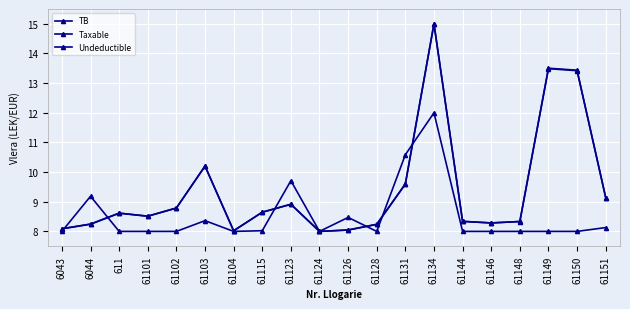

What is the sum of the Undeductible values at 61149 and 61104?

16.0